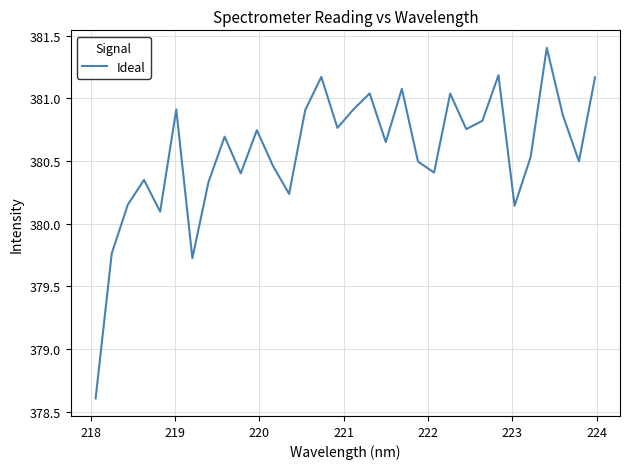

Count the number of categories in the chart.

32